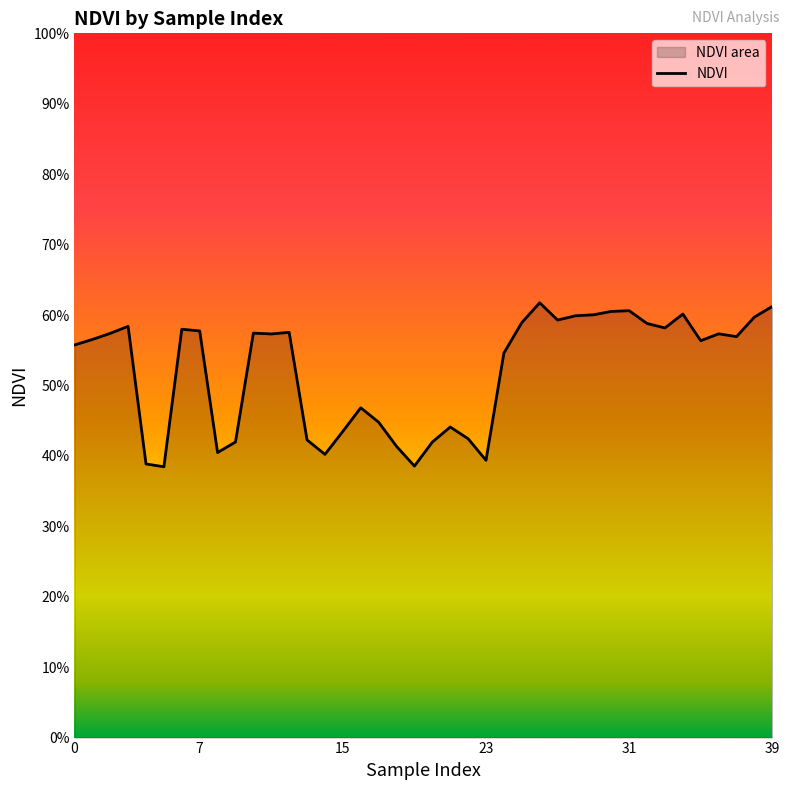

How many interior local valleys (lower than both neighbors) does the data have?

10